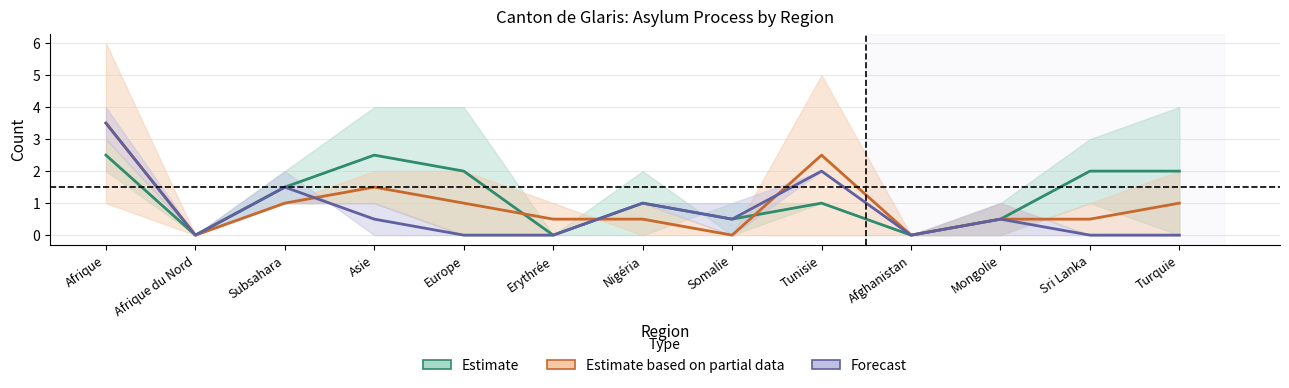

What are all the series names shown in the legend?

Estimate, Estimate based on partial data, Forecast